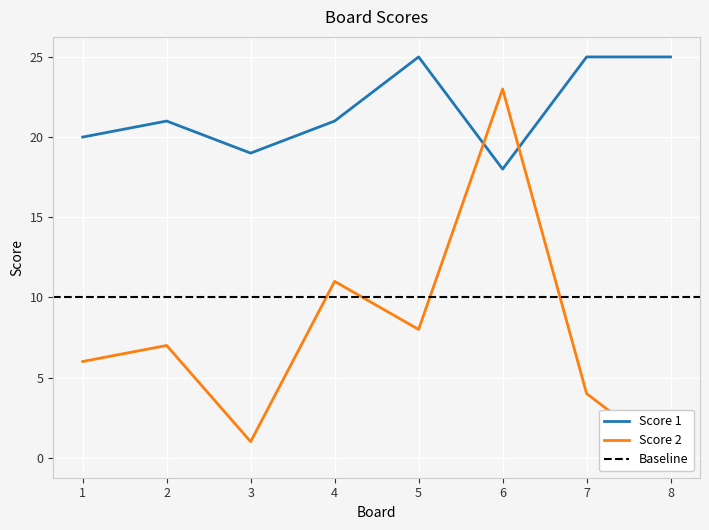

The value of Score 2 at 1 is 8. True or false?

False